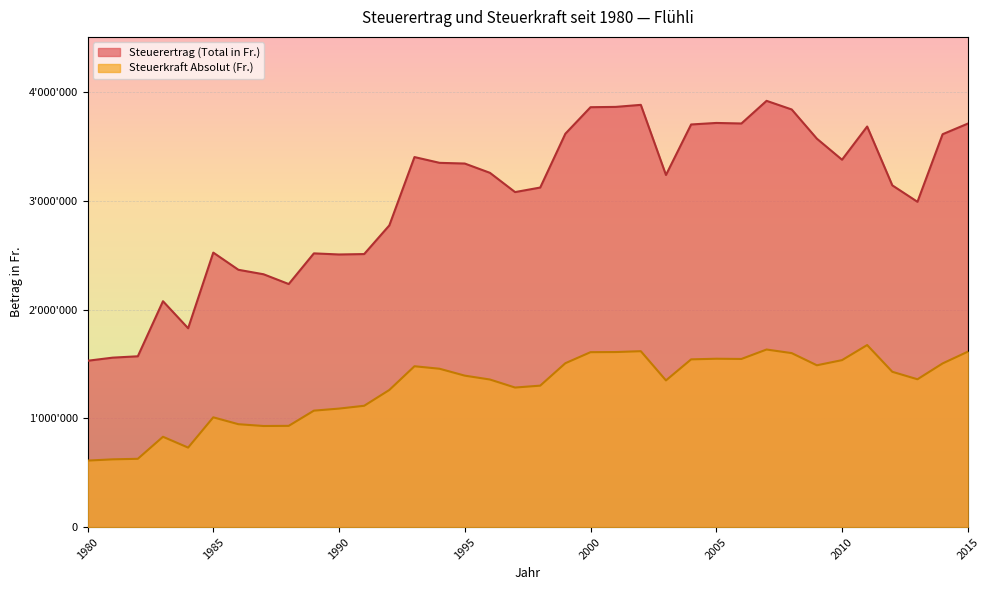

The value of Steuerertrag (Total in Fr.) at 1996 is 3257490. True or false?

True